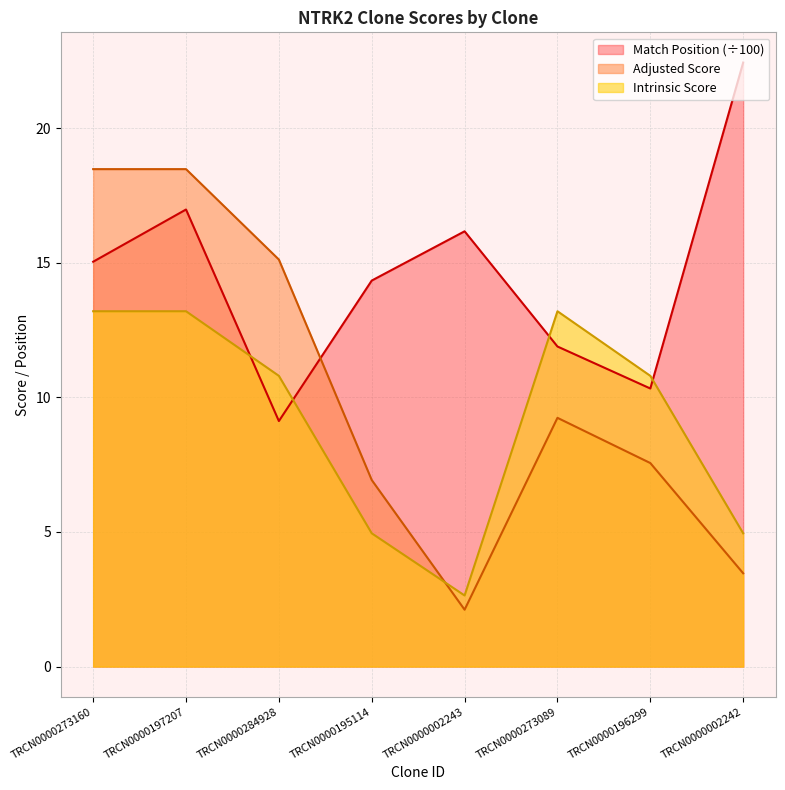

What are all the series names shown in the legend?

Match Position (÷100), Adjusted Score, Intrinsic Score